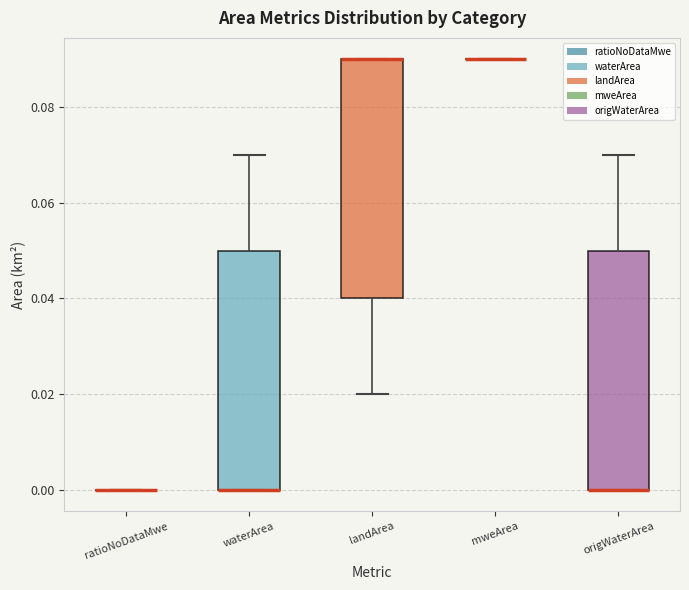

Reading left to right, read every box against the y-axis: the position of its median line, the range the box covers, and the ends of its whiskers. The values are not printed on the chart, so give them approximately, as read against the axis.

ratioNoDataMwe: box collapsed to a line at 0.00, whiskers 0.00 to 0.00
waterArea: median 0.00 (drawn on the box's lower edge), box 0.00 to 0.05, whiskers 0.00 to 0.07
landArea: median 0.09 (drawn on the box's upper edge), box 0.04 to 0.09, whiskers 0.02 to 0.09
mweArea: box collapsed to a line at 0.09, whiskers 0.09 to 0.09
origWaterArea: median 0.00 (drawn on the box's lower edge), box 0.00 to 0.05, whiskers 0.00 to 0.07